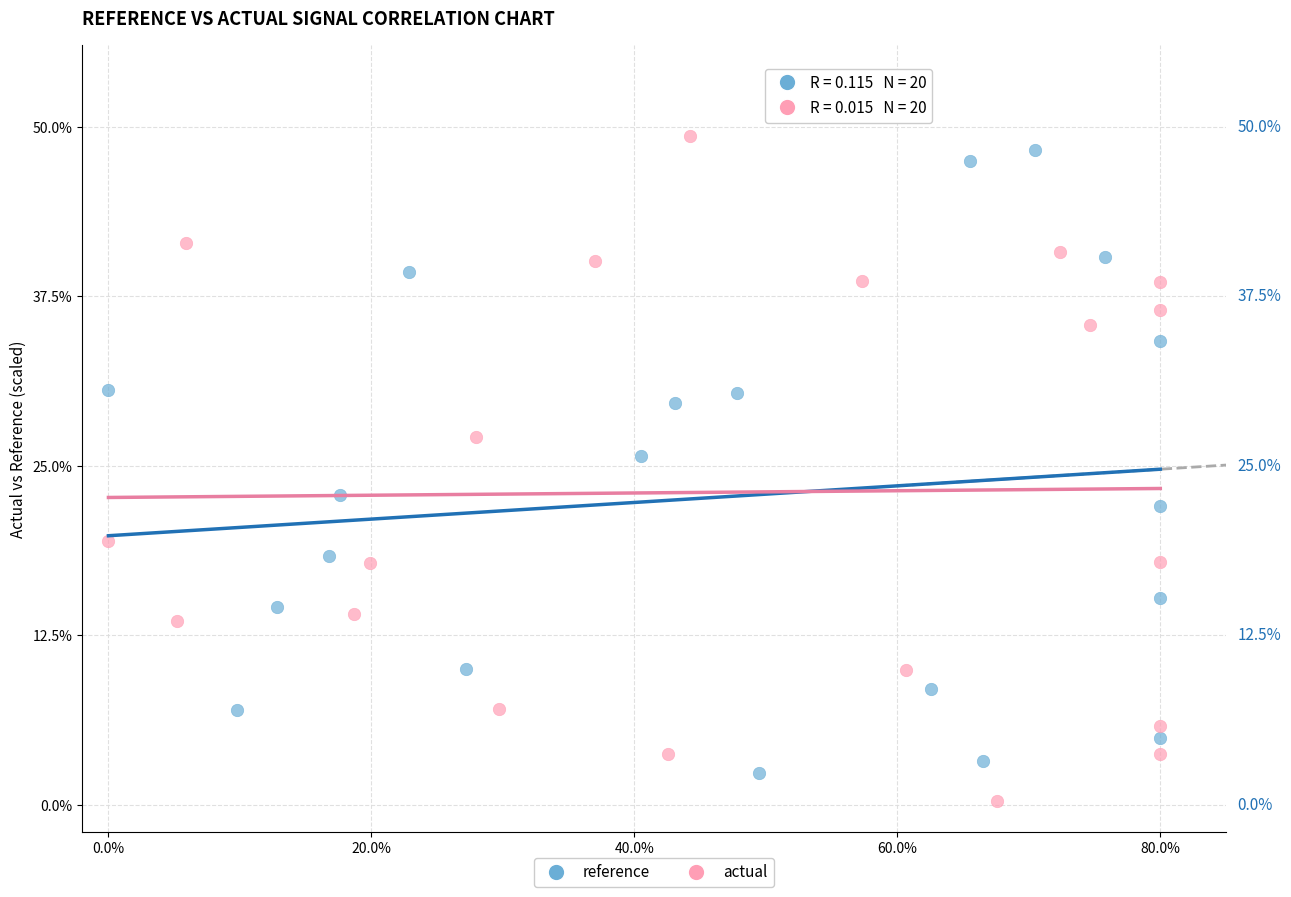

Which series has the widest spread of Y values?

actual